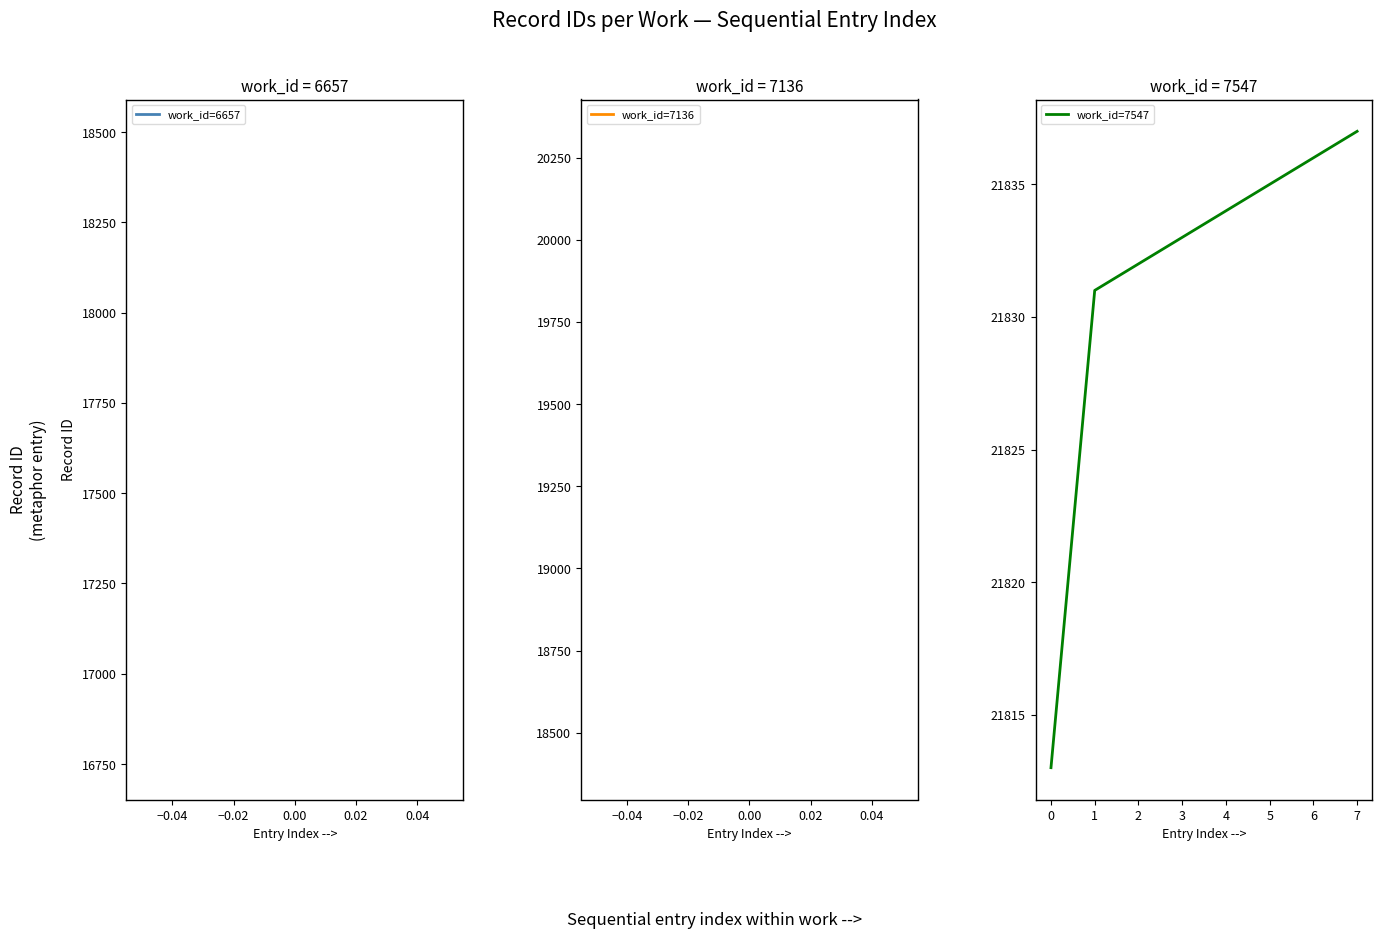

Which label corresponds to the smallest value in the chart?

0